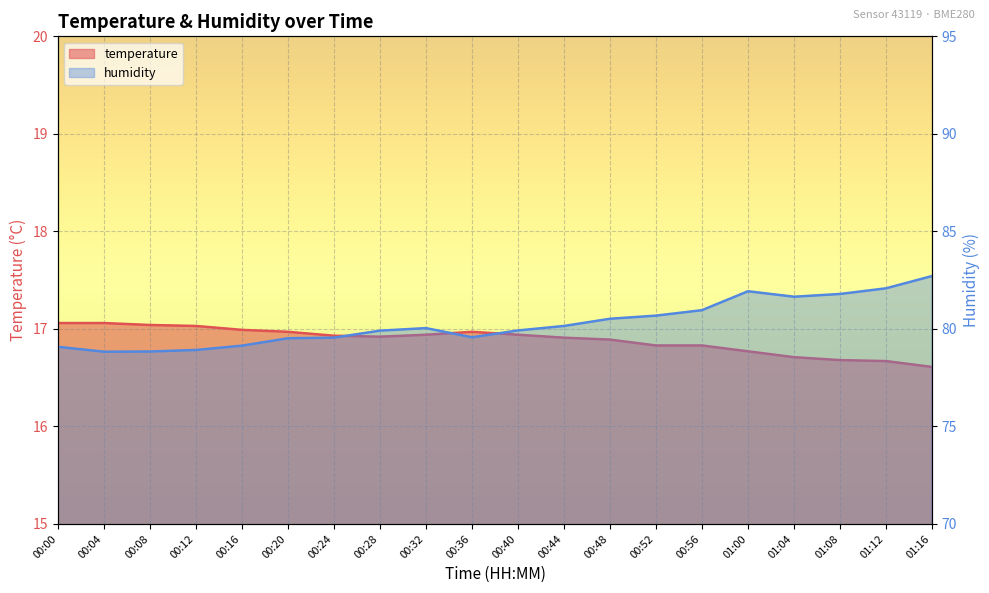

How many interior local peaks does the temperature series have?

1